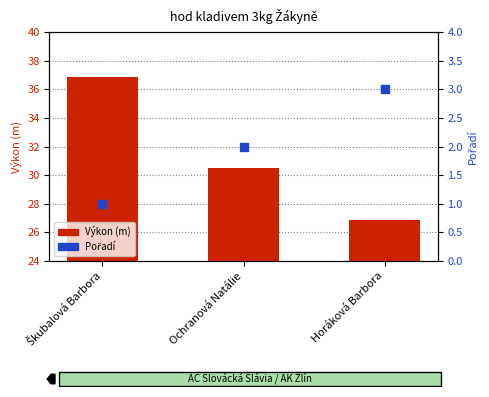

Which series has the largest Y range (max minus min)?

Výkon (m)